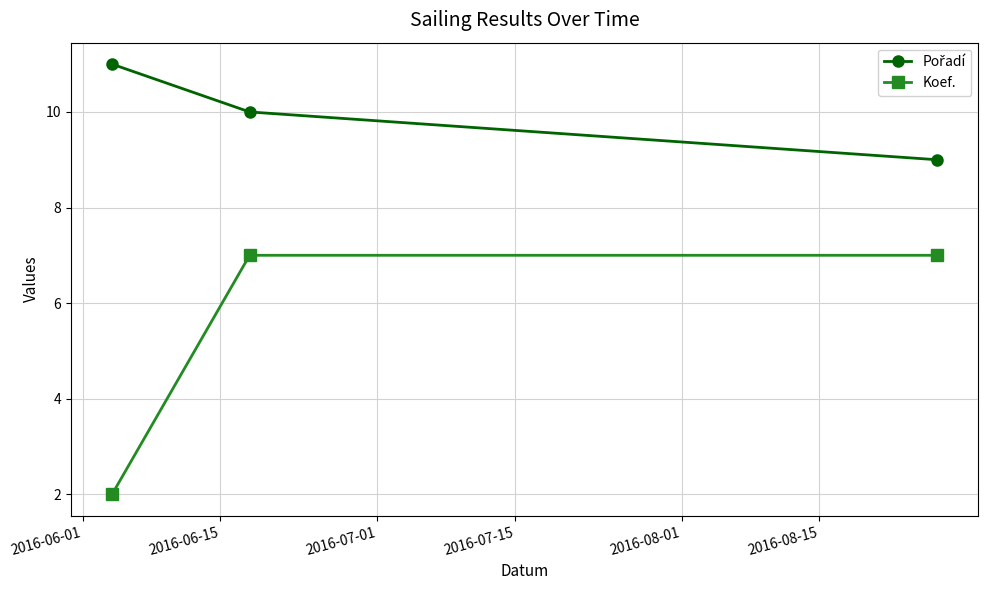

Which series has the largest range (max minus min)?

Koef.